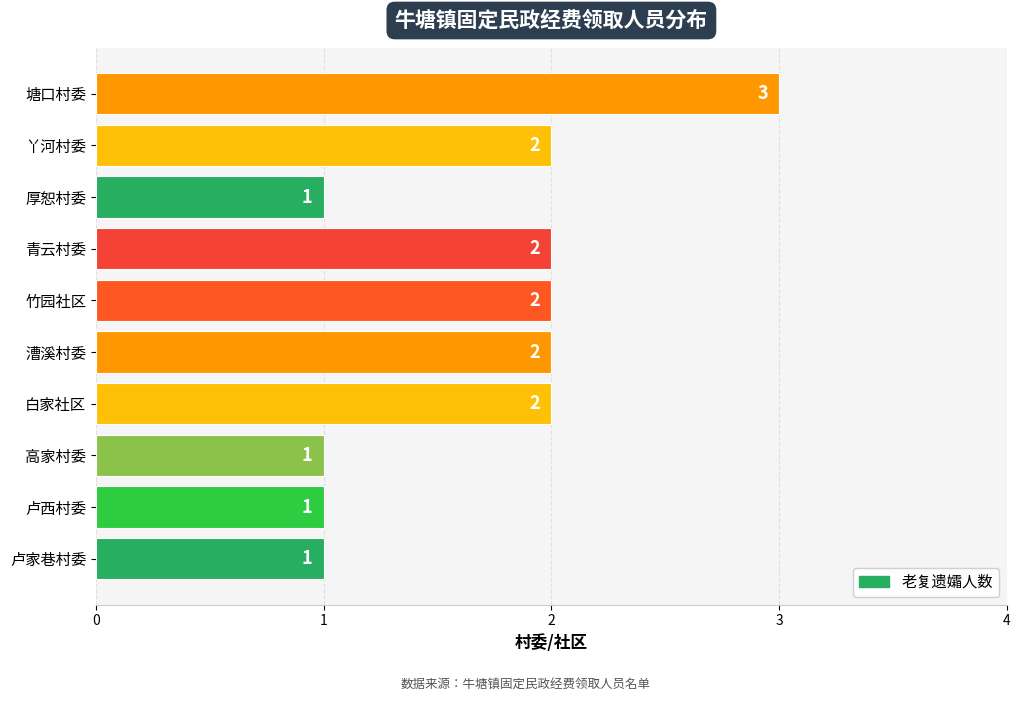

What is the sum of all values?

17